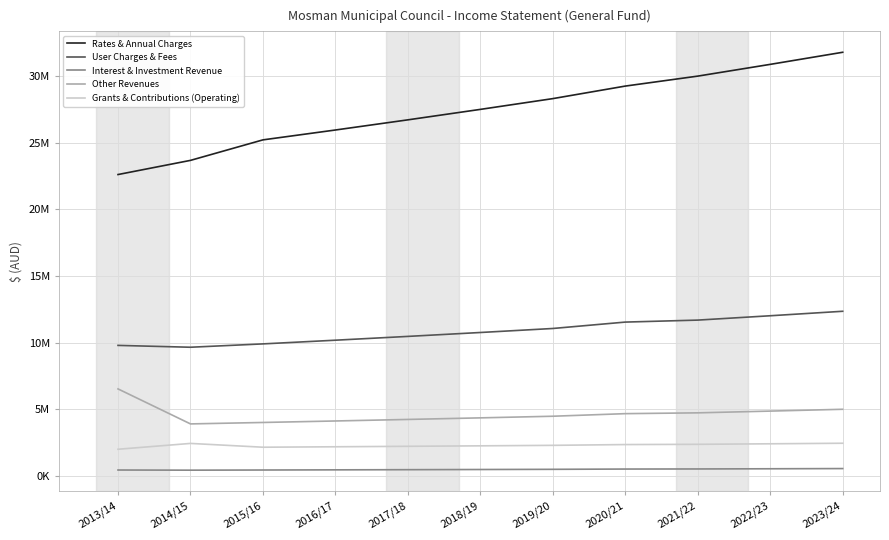

Is it true that Grants & Contributions (Operating) equals 2252494 at 2018/19?

True